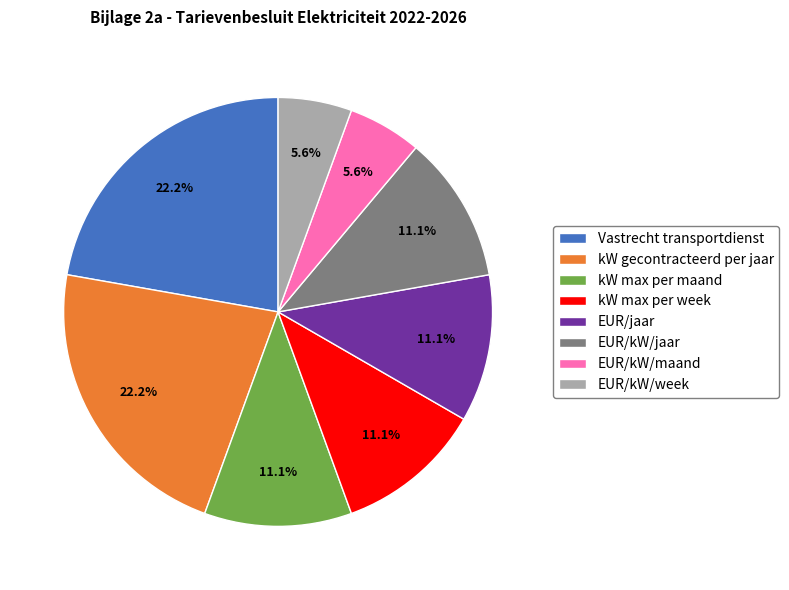

To the nearest percent, what is the difference between the largest and smallest slice percentages?

17%